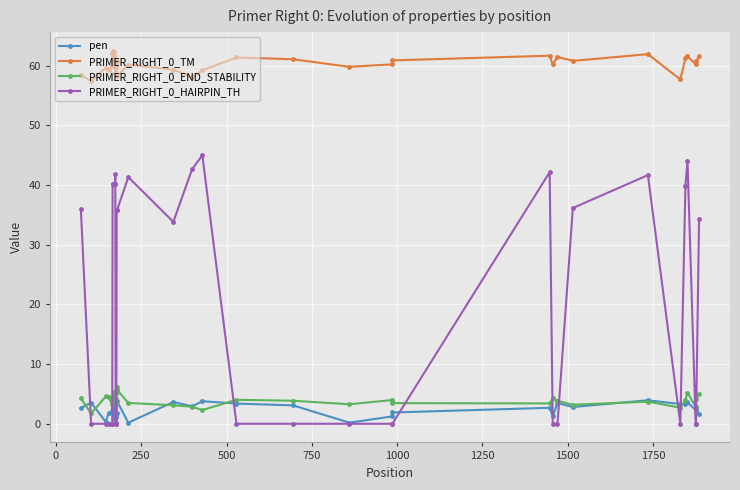

Which series has the widest spread of values?

PRIMER_RIGHT_0_HAIRPIN_TH